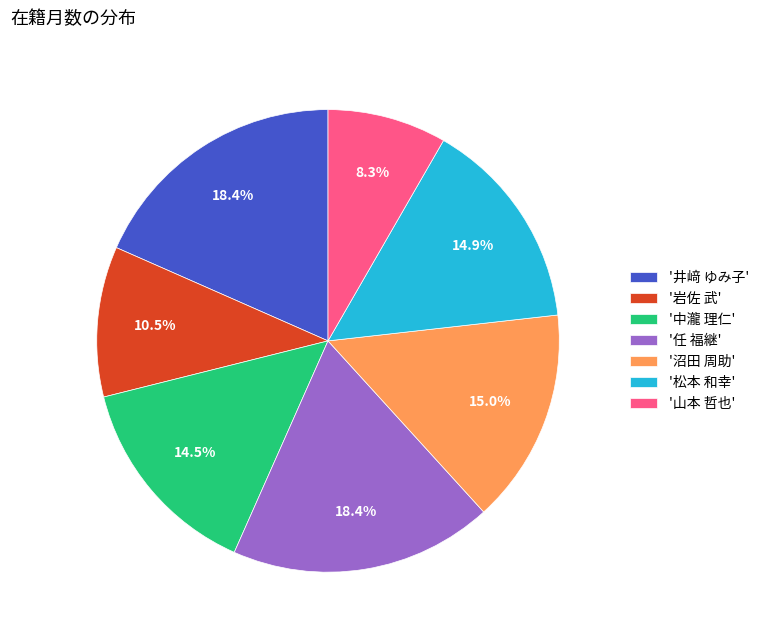

How much of the chart is everything except '任 福継'?

81.6%